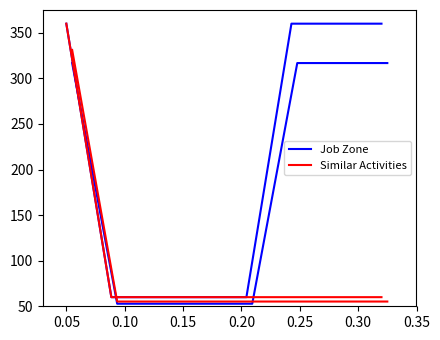

True or false: Job Zone and Similar Activities cross at least once.

False